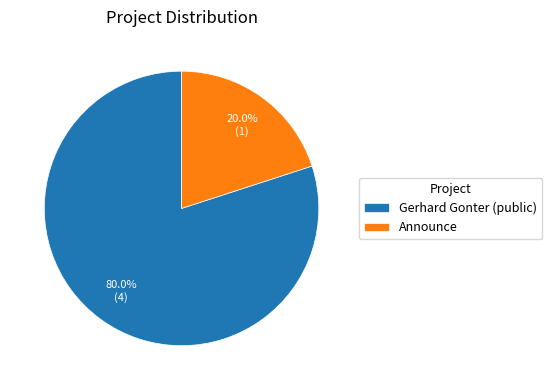

Which has a higher value, Gerhard Gonter (public) or Announce?

Gerhard Gonter (public)